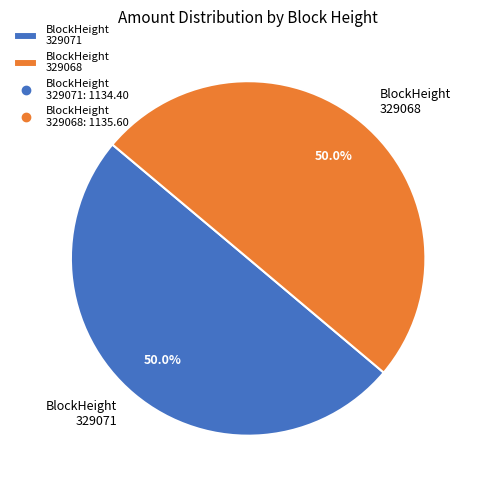

What percentage do BlockHeight 329071 and BlockHeight 329068 together represent?

100.0%